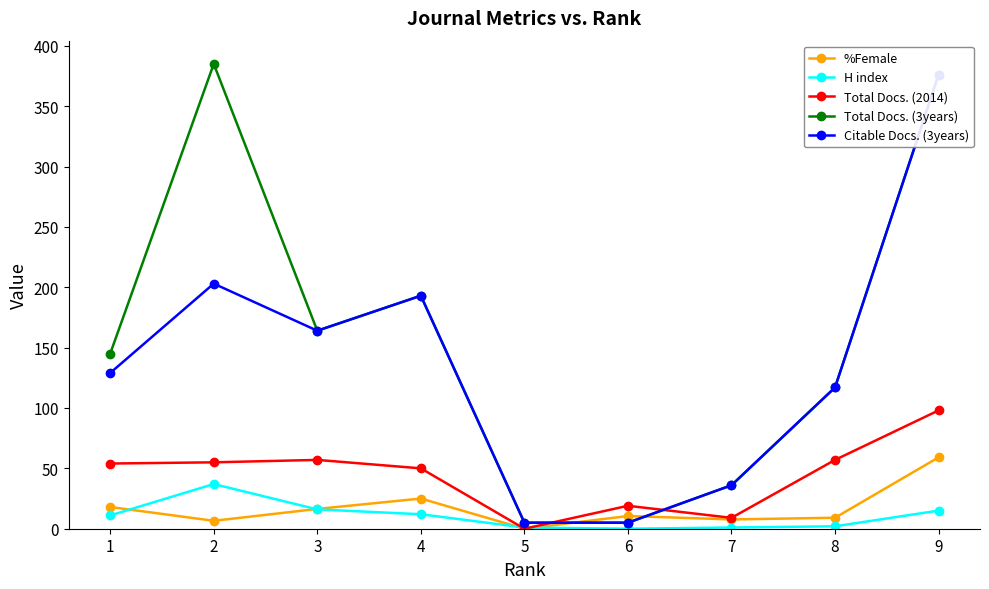

In H index, how many points are higher than both neighbors (excluding endpoints)?

1